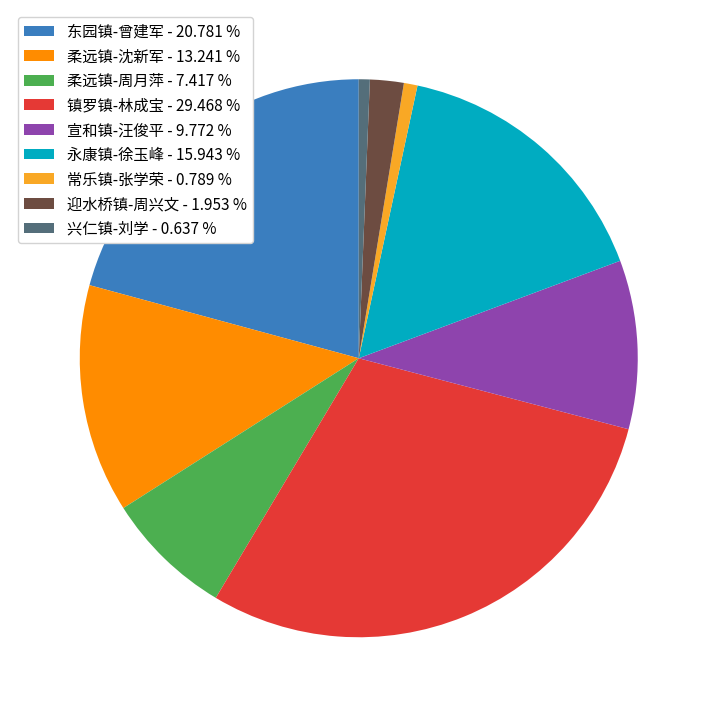

Do 常乐镇-张学荣 - 0.789 % and 柔远镇-沈新军 - 13.241 % together represent more than half of the pie?

No